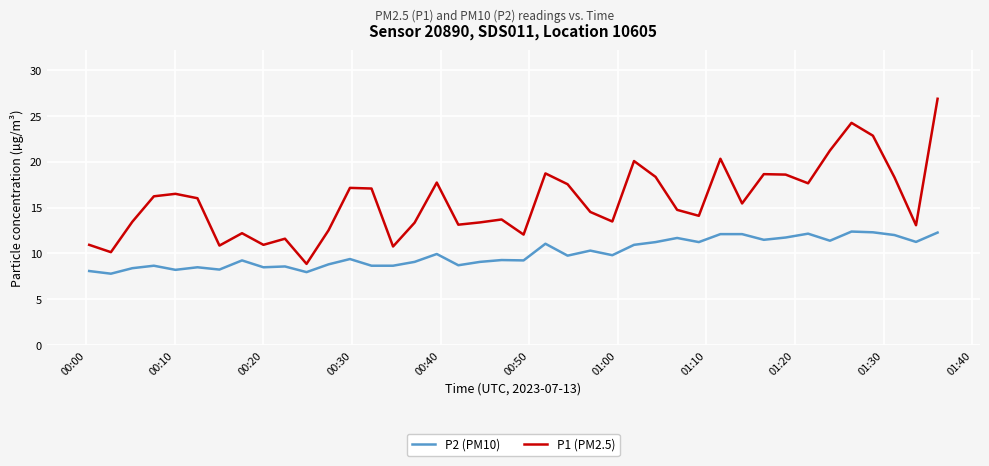

Which series has the largest total across all categories?

P1 (PM2.5)